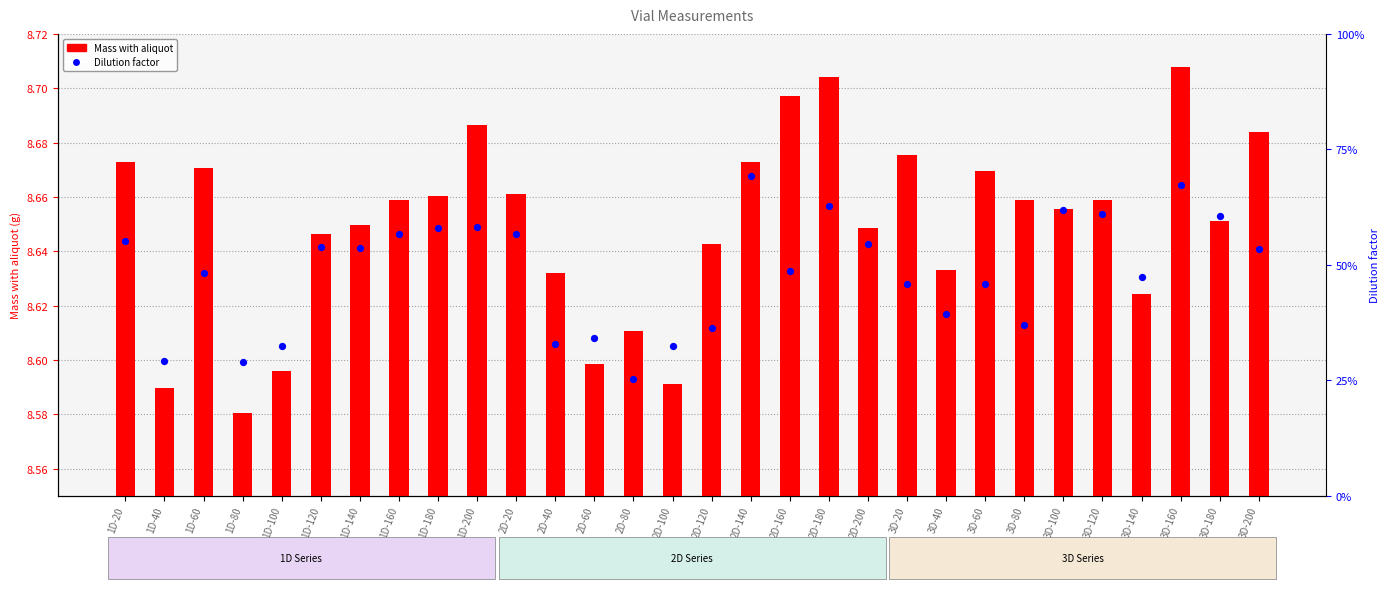

At which category is the sum across all series the highest?

3D-160